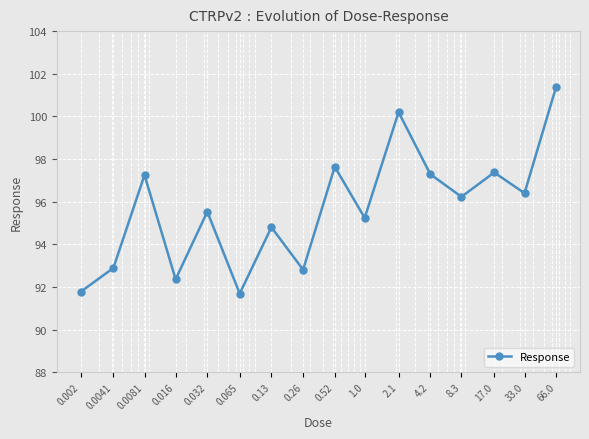

What is the value of the 11th point from the left?

100.2